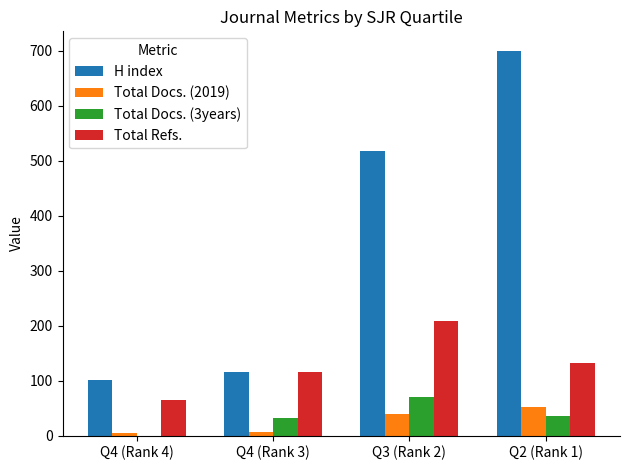

At which category does the chart reach its peak across all series?

Q2 (Rank 1)